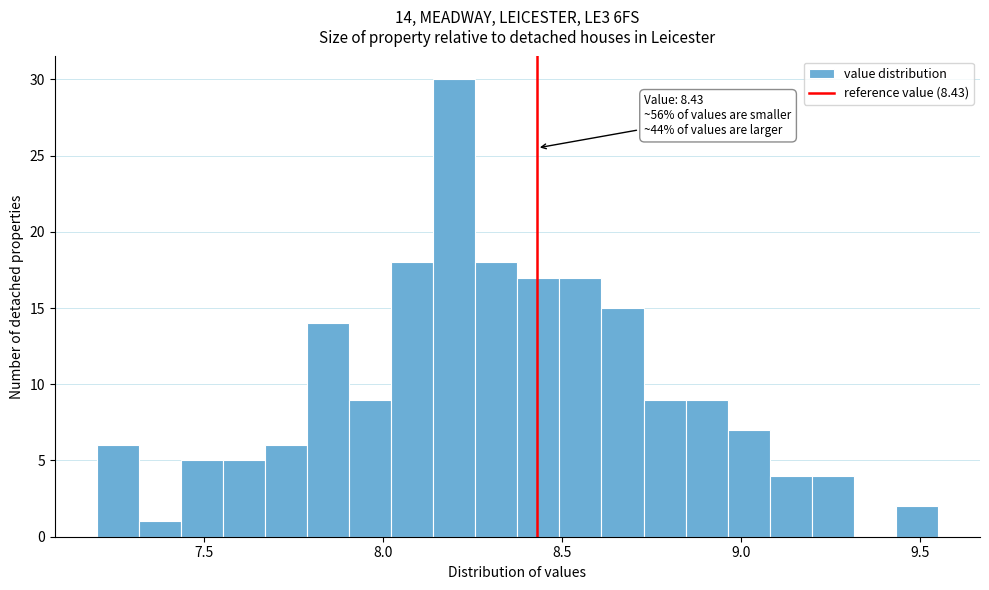

Read against the x-axis, roughly where is the centre of the tallest bar?

8.20